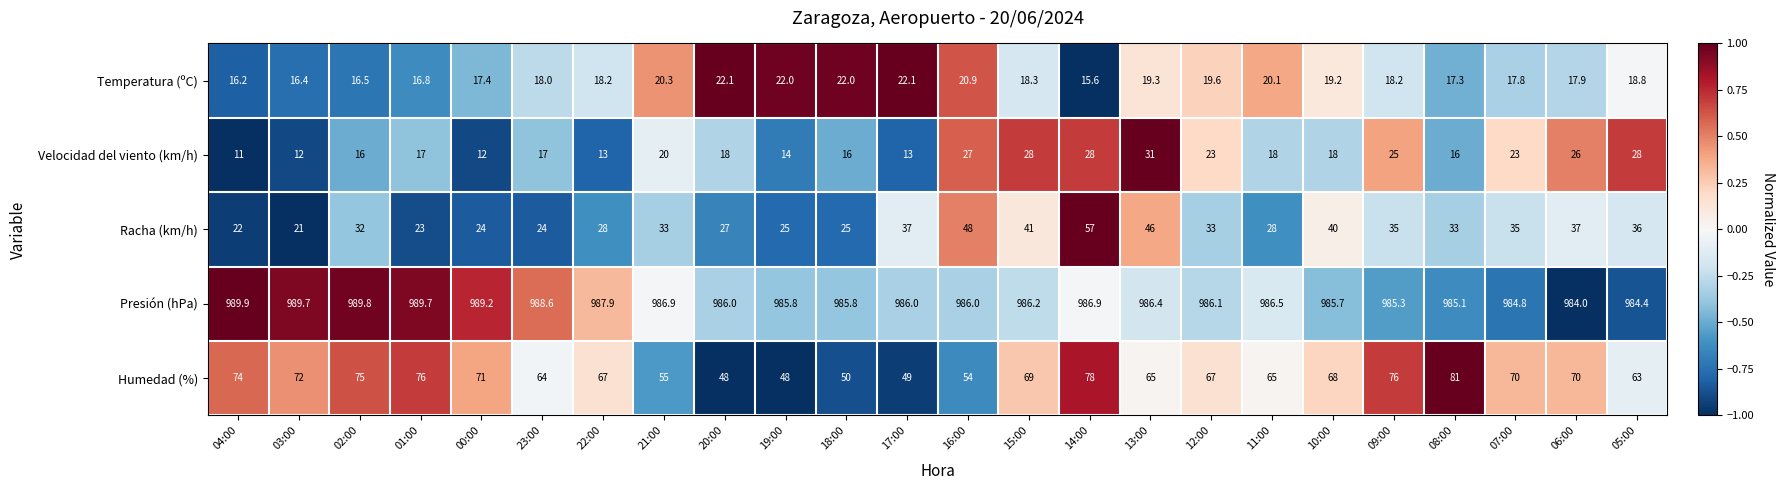

What is the difference between the second highest and minimum values in the Velocidad del viento (km/h) series?

17.0